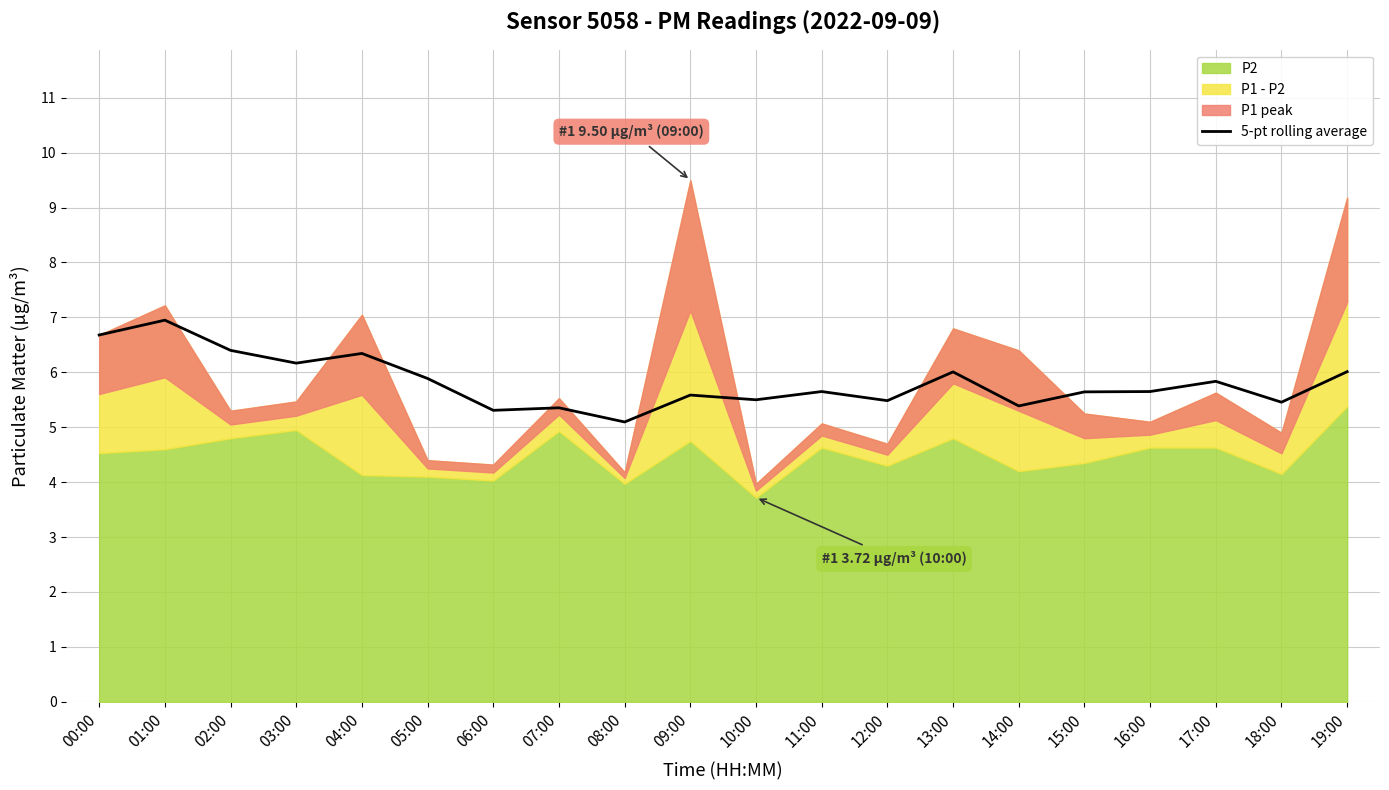

True or false: 5-pt rolling average has a value of 6.4 at 02:00.

True